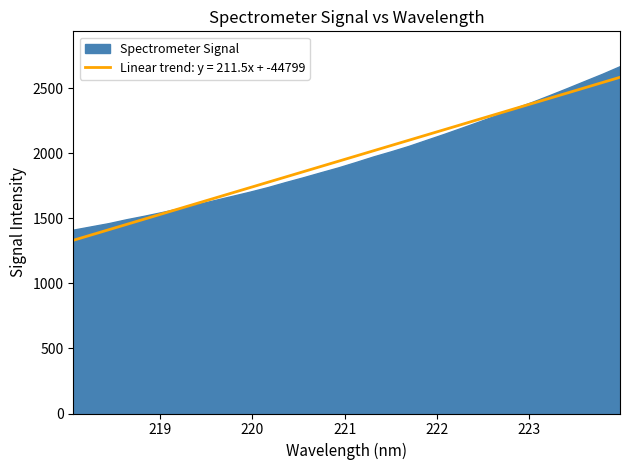

At which category does the chart reach its minimum across all series?

218.0596